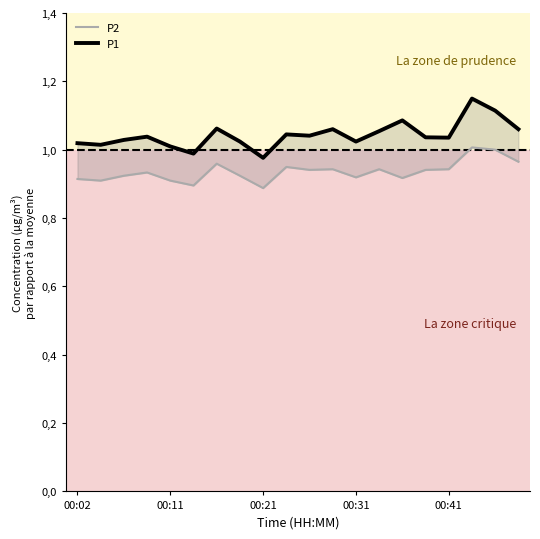

At which category does the chart reach its minimum across all series?

00:21